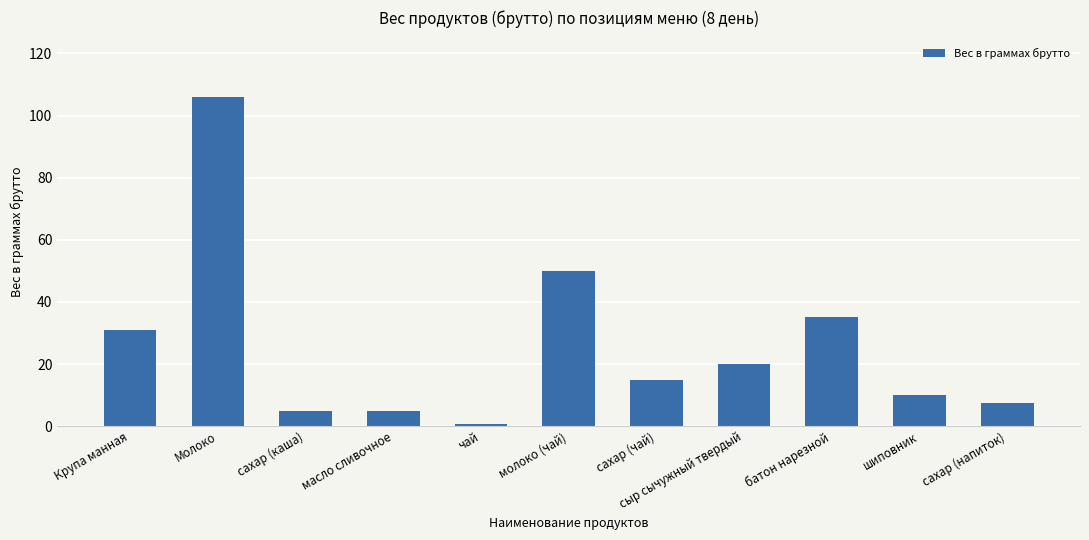

Which has a higher value, чай or молоко (чай)?

молоко (чай)